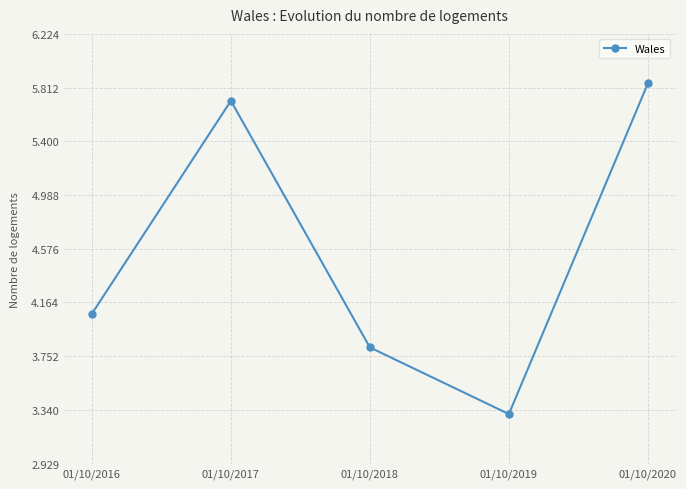

How many interior local valleys (lower than both neighbors) does the data have?

1